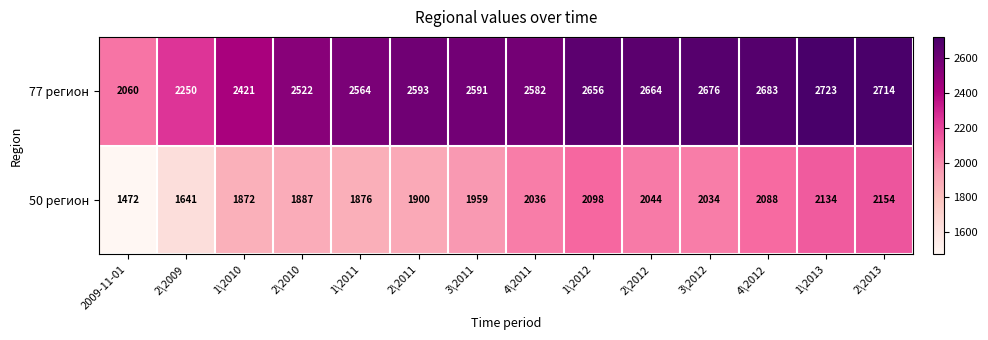

List the series in order of their peak value, highest first.

77 регион, 50 регион